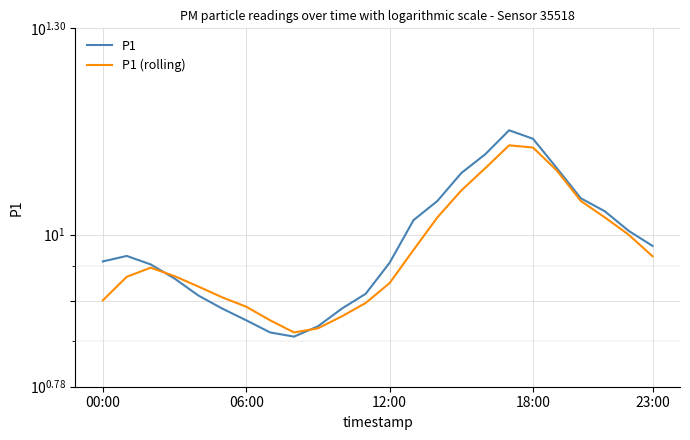

At 9, list the series in order from largest to smallest.

P1, P1 (rolling)